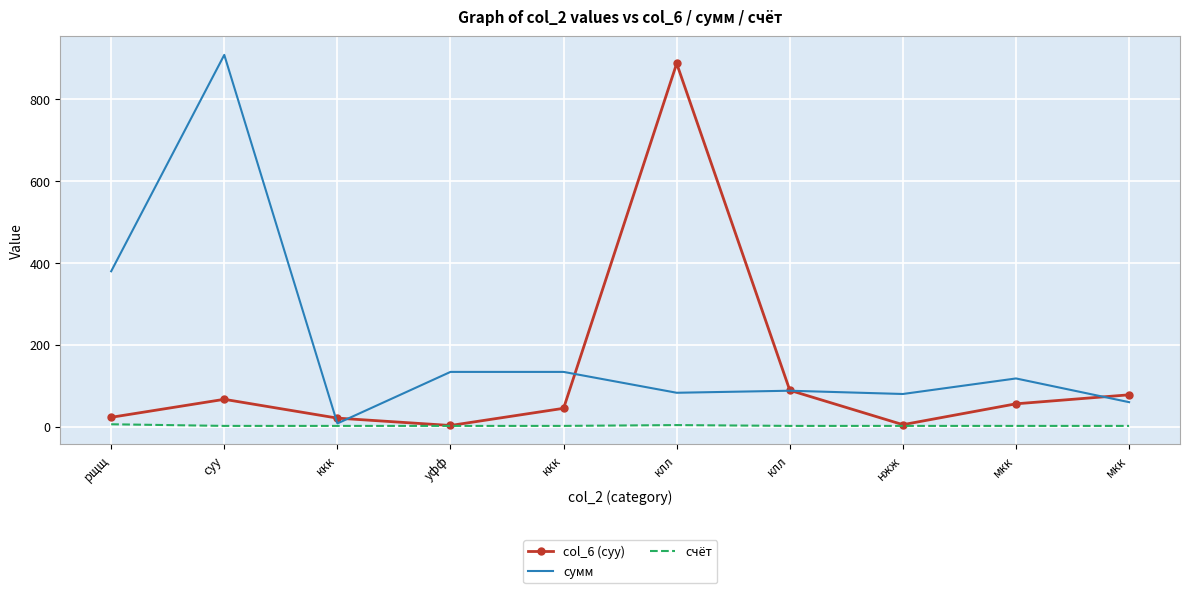

At which label is счёт closest to 4?

клл